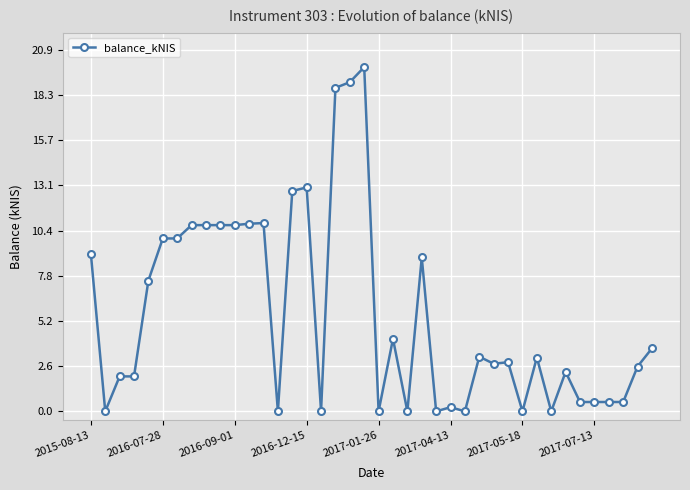

What is the value of the 15th point from the left?

12.7